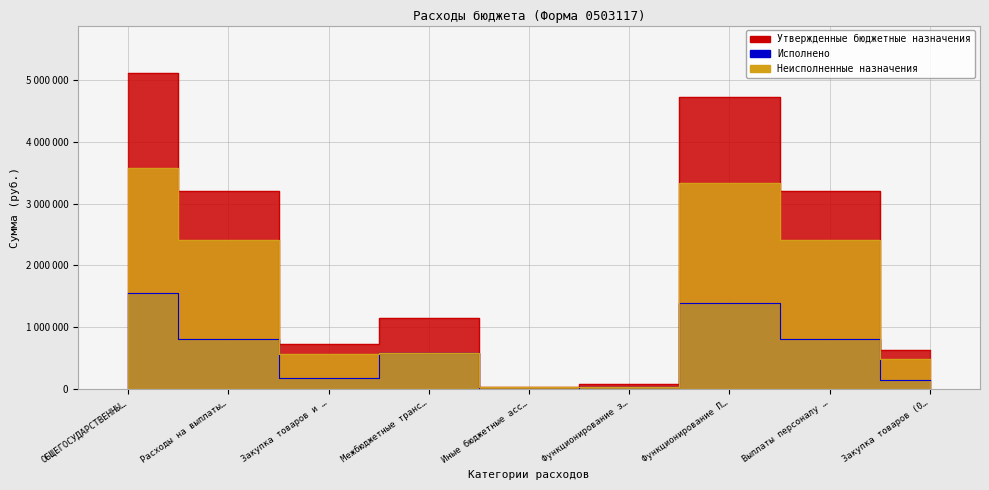

What is the label of the 9th point from the left?

Закупка товаров (0…